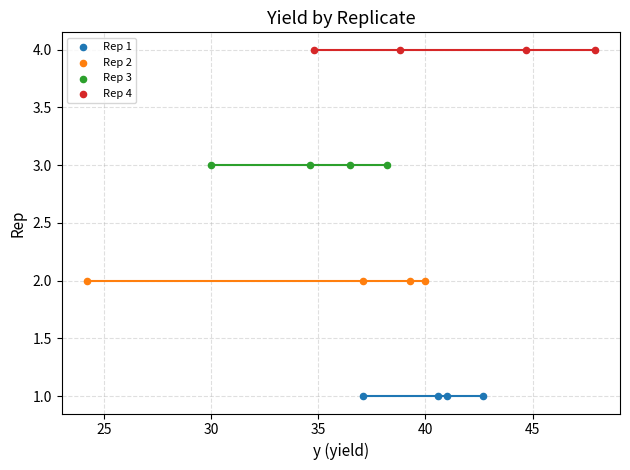

Which series reaches the maximum Y coordinate?

Rep 4